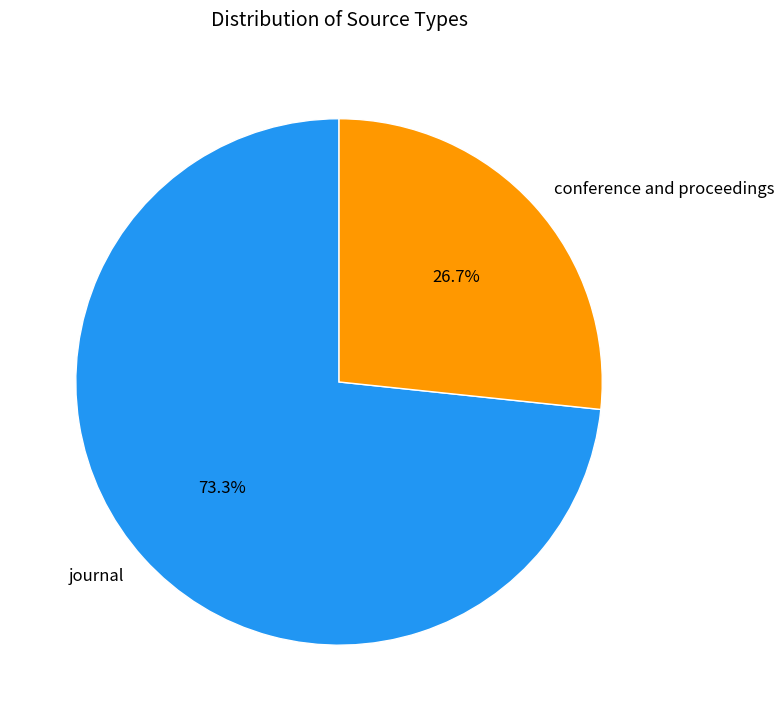

To the nearest percent, what portion does conference and proceedings represent?

27%